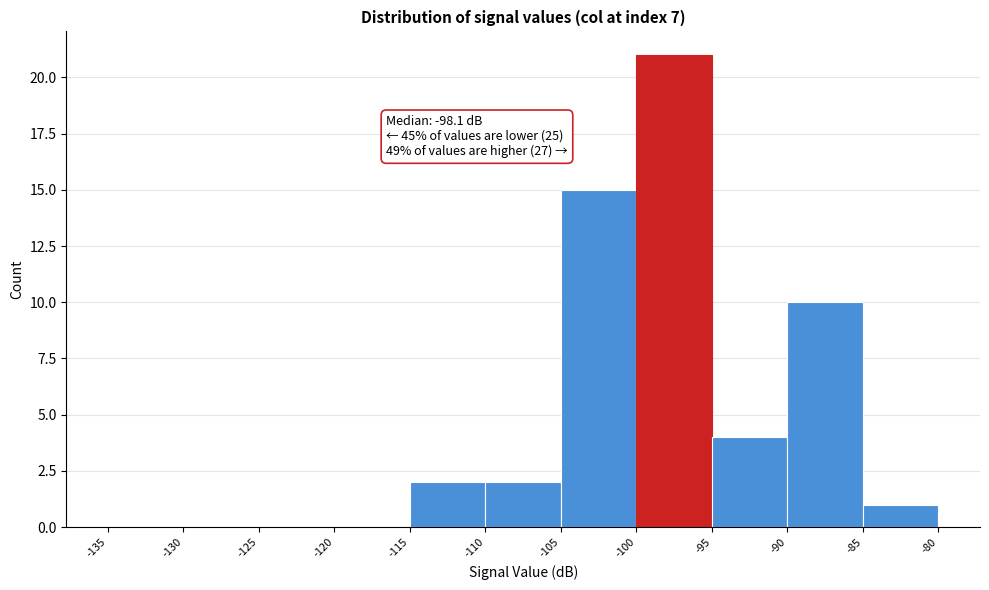

Which range on the x-axis has the tallest bar?

-100 to -95